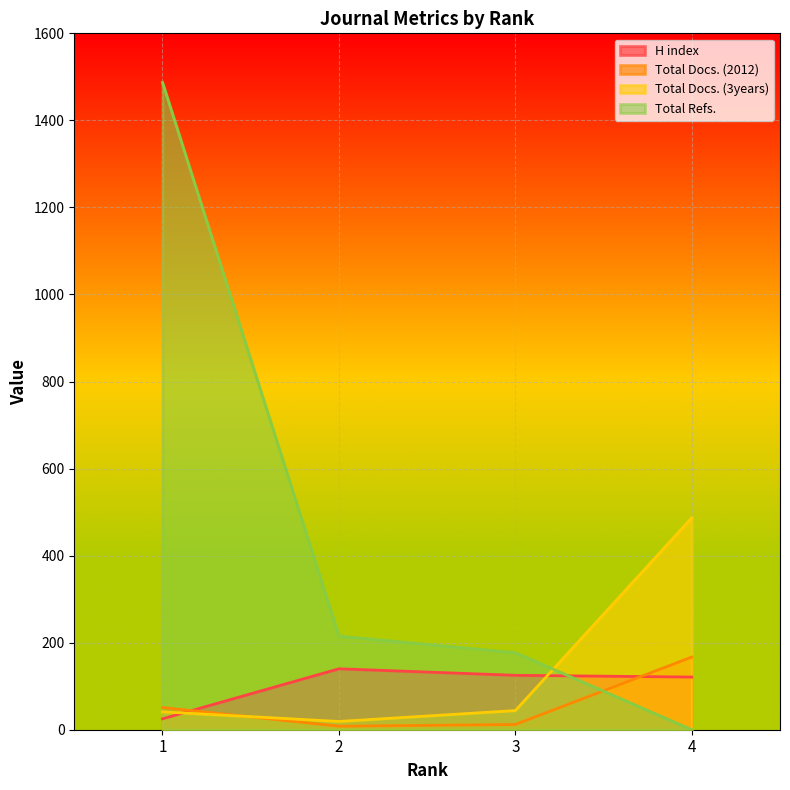

Which series ends up on top after the final intersection of Total Docs. (3years) and Total Docs. (2012)?

Total Docs. (3years)